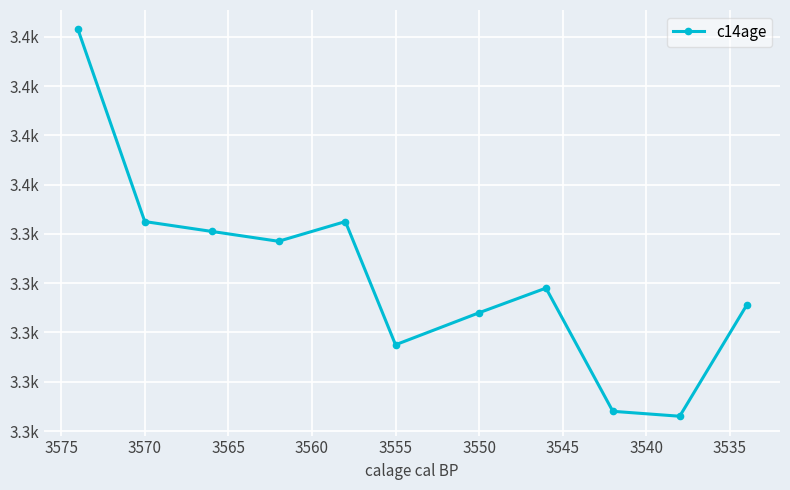

How many values exceed 3318?

5